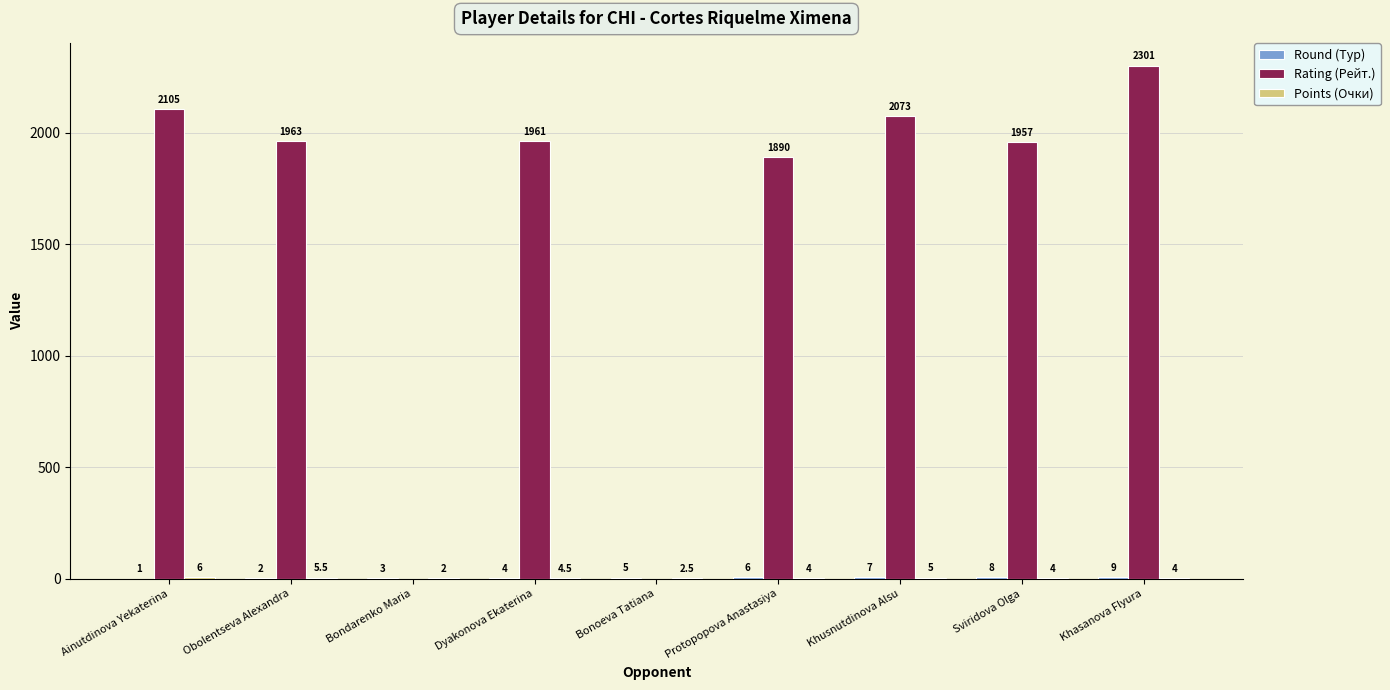

Which series has the largest total across all categories?

Rating (Рейт.)